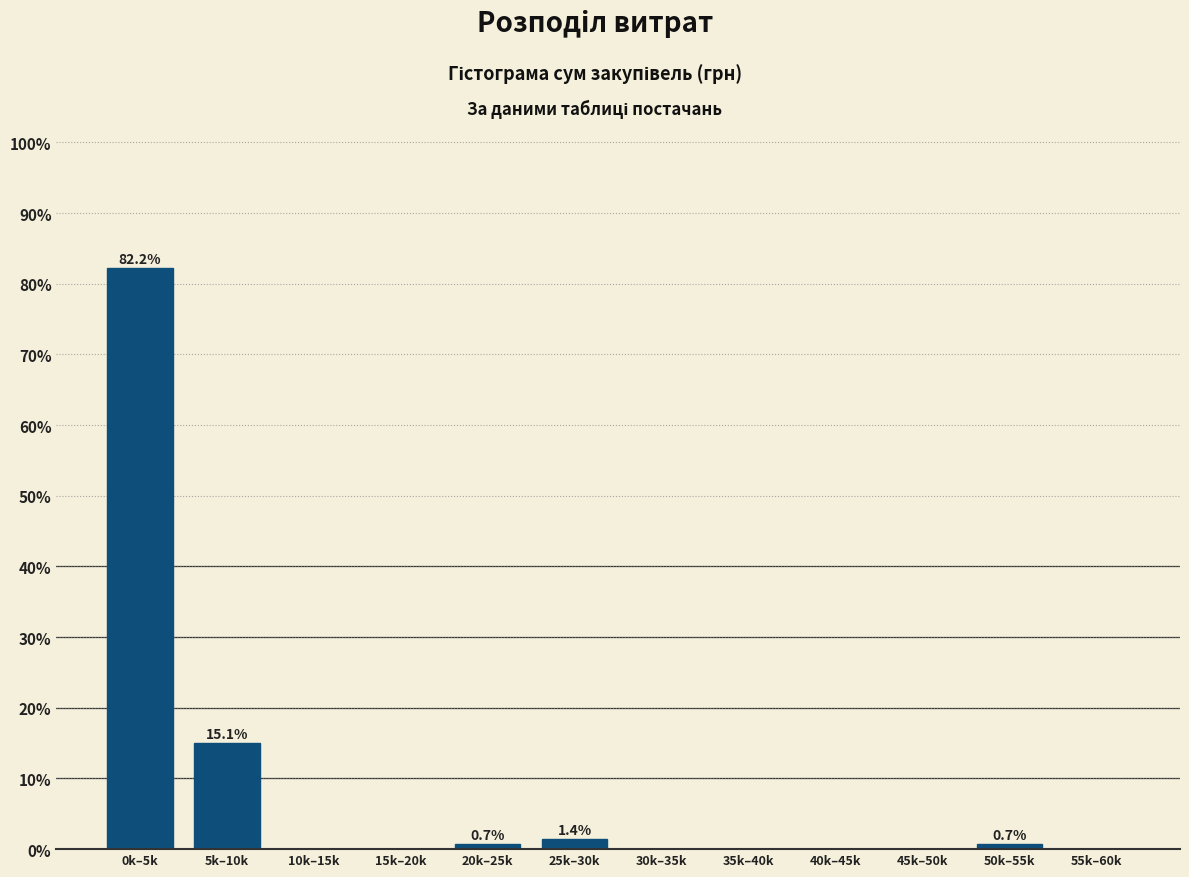

Reading left to right, extract all data points from this chart.

0k–5k=82.2	5k–10k=15.1	10k–15k=0.0	15k–20k=0.0	20k–25k=0.7	25k–30k=1.4	30k–35k=0.0	35k–40k=0.0	40k–45k=0.0	45k–50k=0.0	50k–55k=0.7	55k–60k=0.0